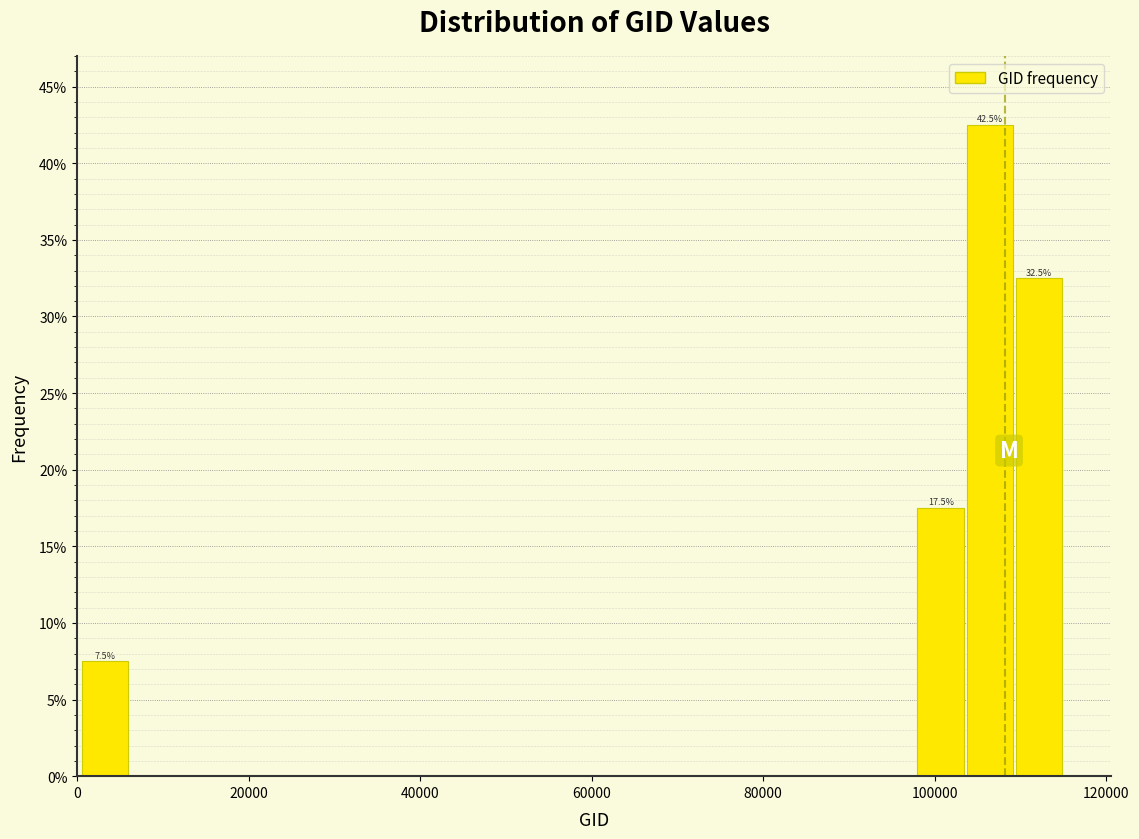

Around what value on the x-axis is the tallest bar? Give the approximate position of its centre, as read against the axis.

106000